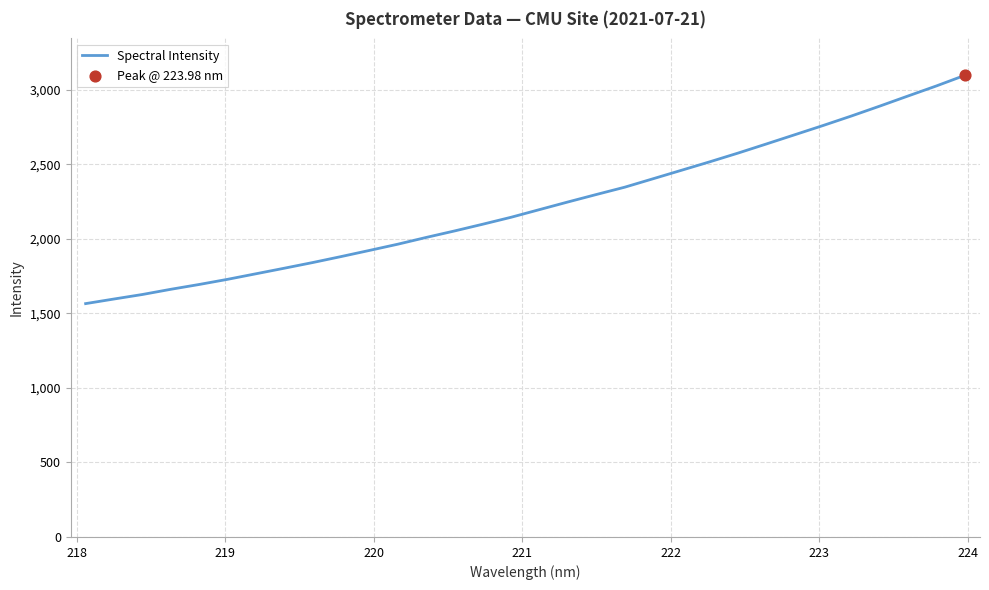

What is the maximum value shown in the chart?

3098.4